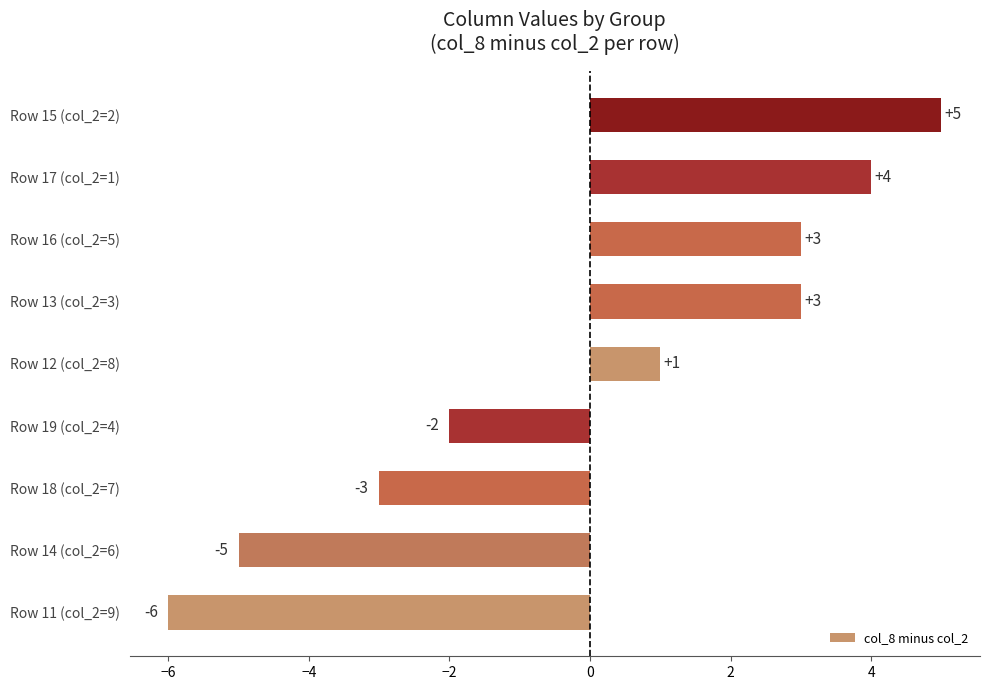

Between Row 15 (col_2=2) and Row 12 (col_2=8), which is larger?

Row 15 (col_2=2)